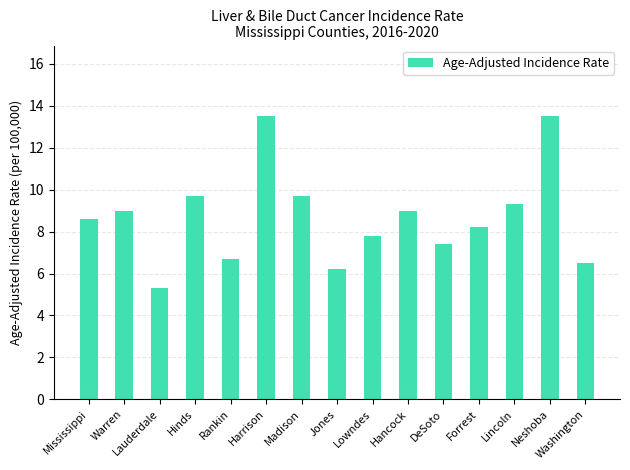

The chart shows a value of 9.0 at Hancock. True or false?

True